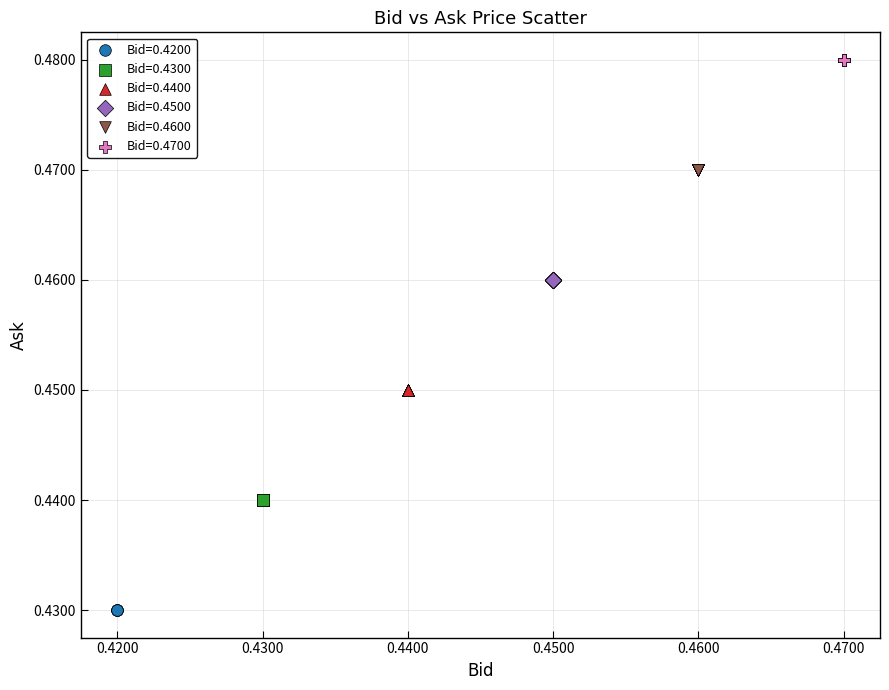

Which series reaches the maximum Y coordinate?

Bid=0.4700